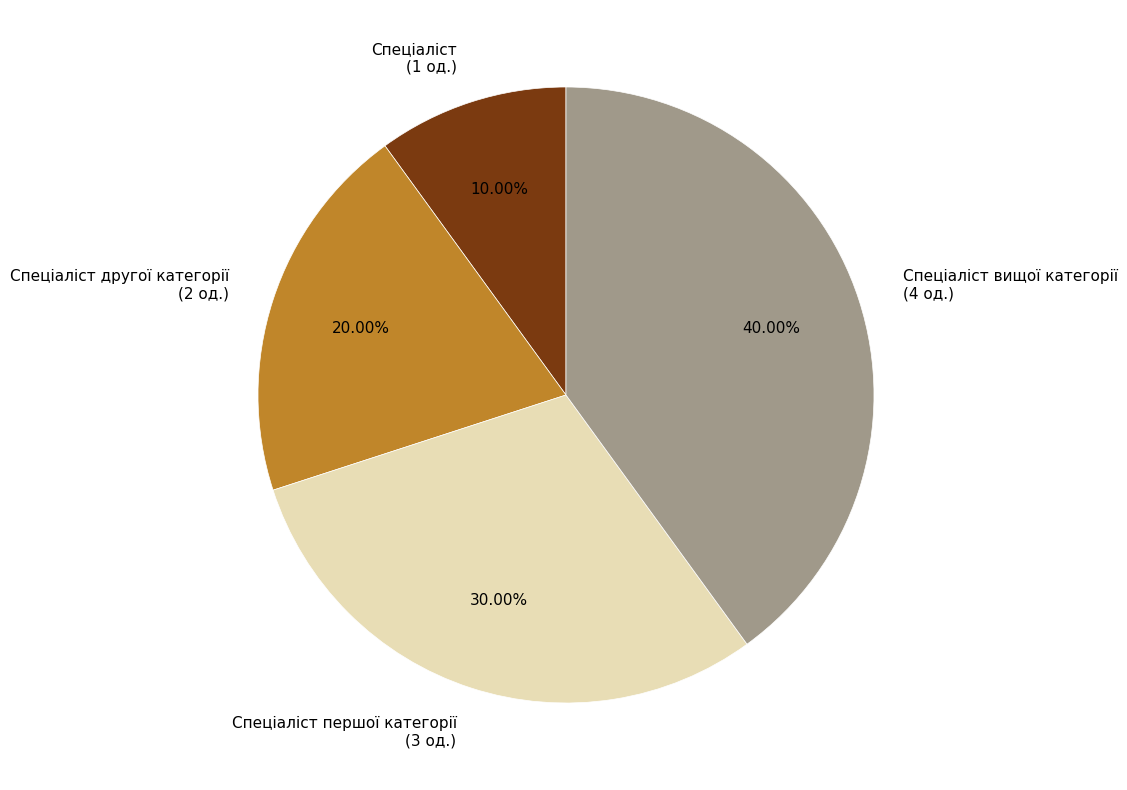

Rank the categories by value from lowest to highest.

Спеціаліст (1 од.), Спеціаліст другої категорії (2 од.), Спеціаліст першої категорії (3 од.), Спеціаліст вищої категорії (4 од.)